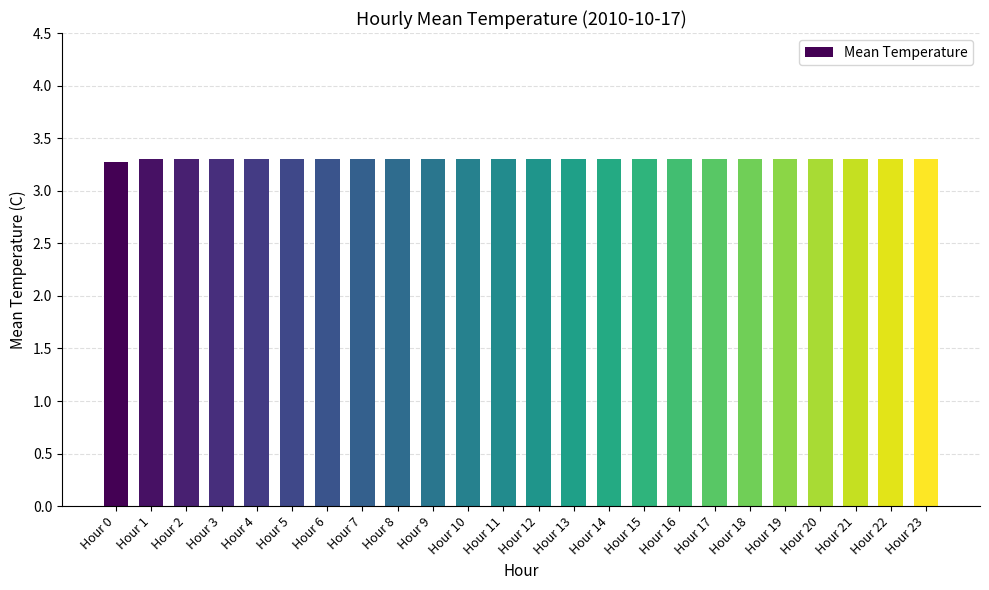

What is the sum of the values at Hour 3 and Hour 16?

6.6